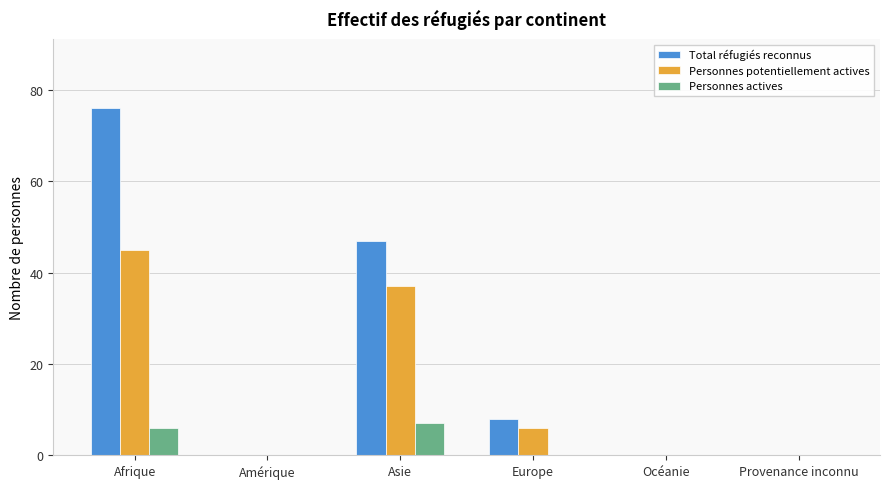

Which category has the highest value in the Total réfugiés reconnus series?

Afrique